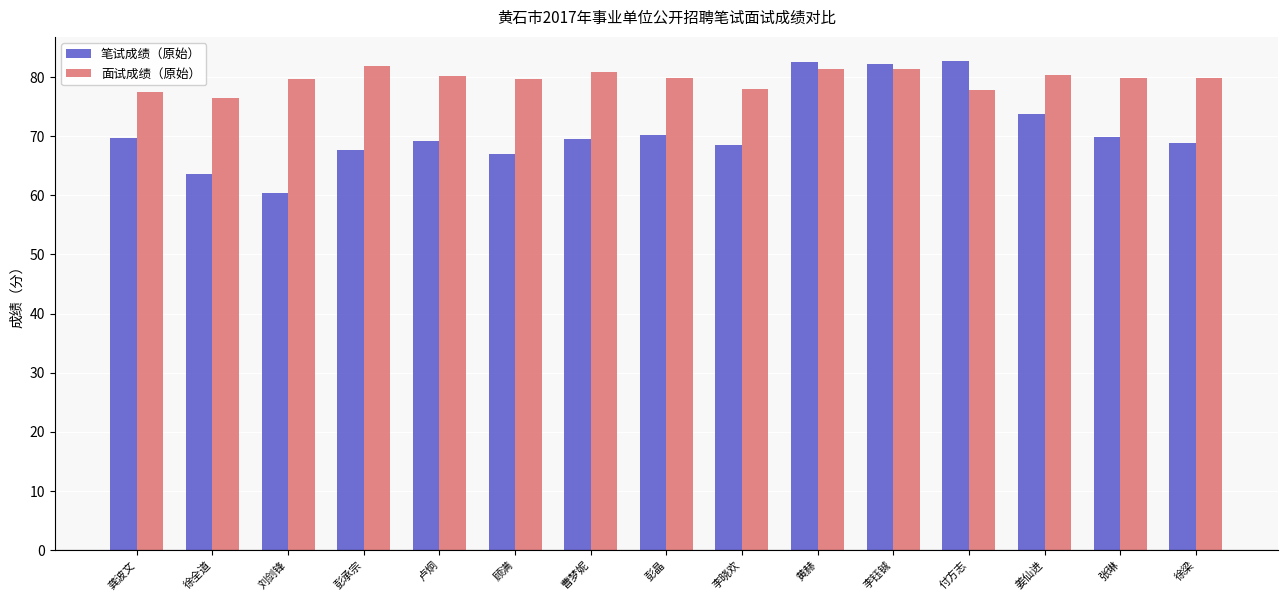

The 面试成绩（原始） series shows 79.9 at 徐梁. True or false?

True